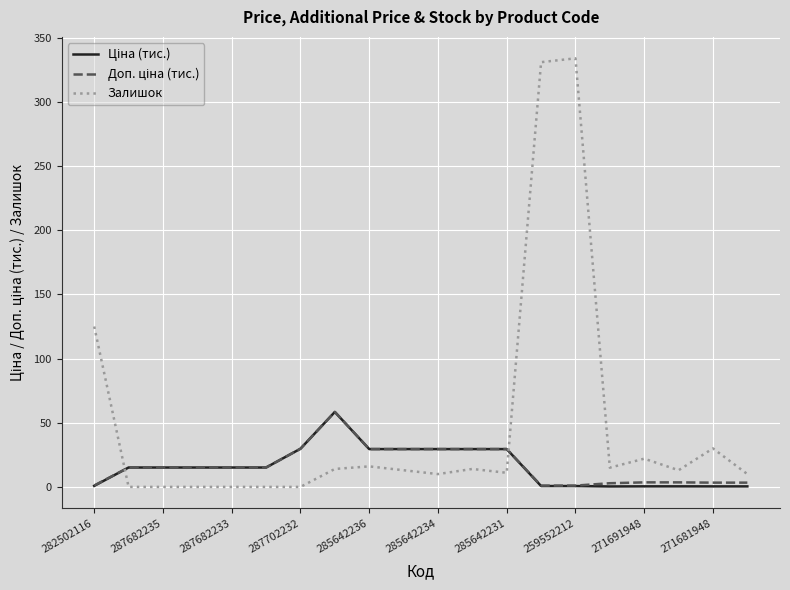

Count the number of categories in the chart.

20